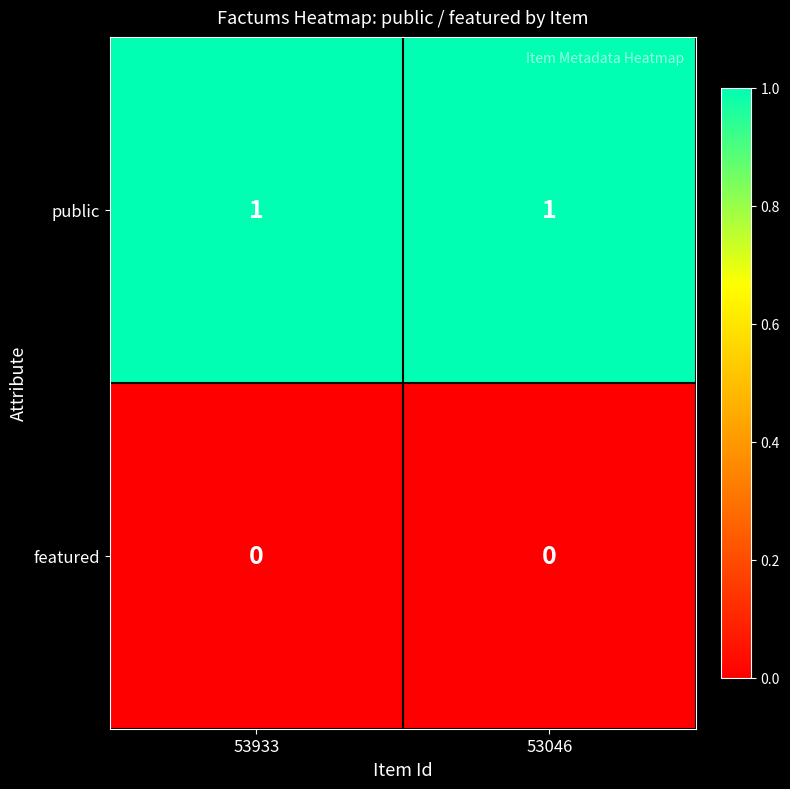

Reading left to right, transcribe all the data shown in this chart.

public: 53933=1	53046=1
featured: 53933=0	53046=0